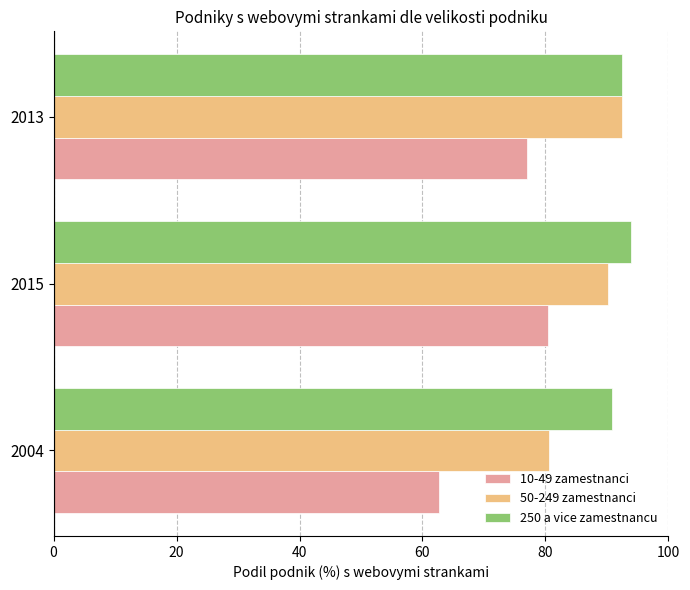

What is the sum of all 50-249 zamestnanci values?

263.2